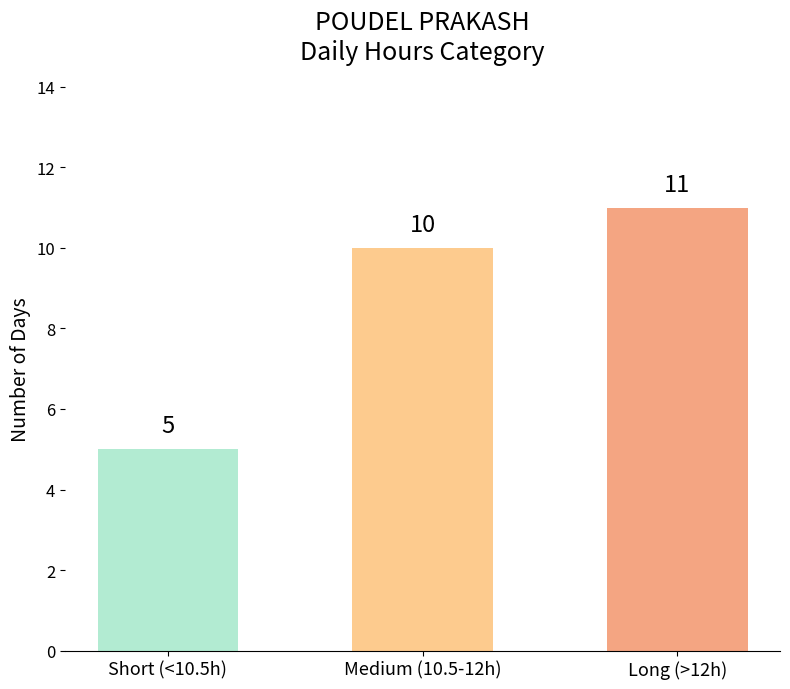

What value does the data have at Long (>12h)?

11